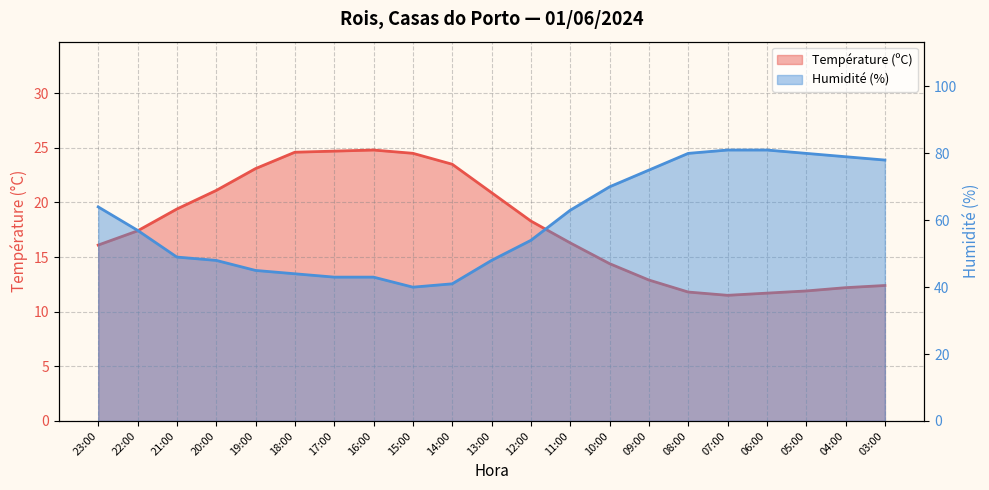

True or false: Humidité (%) and Température (ºC) intersect in this chart.

False